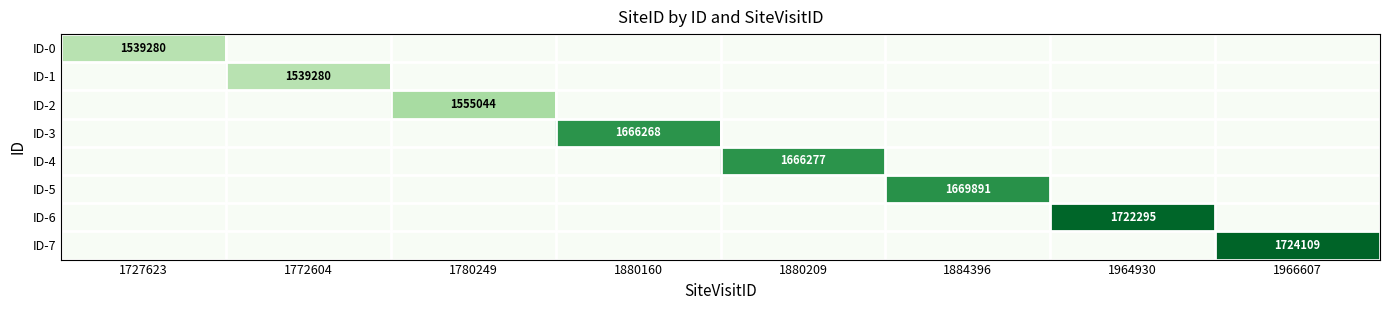

True or false: ID-2 has a value of 1555044 at 1780249.

True